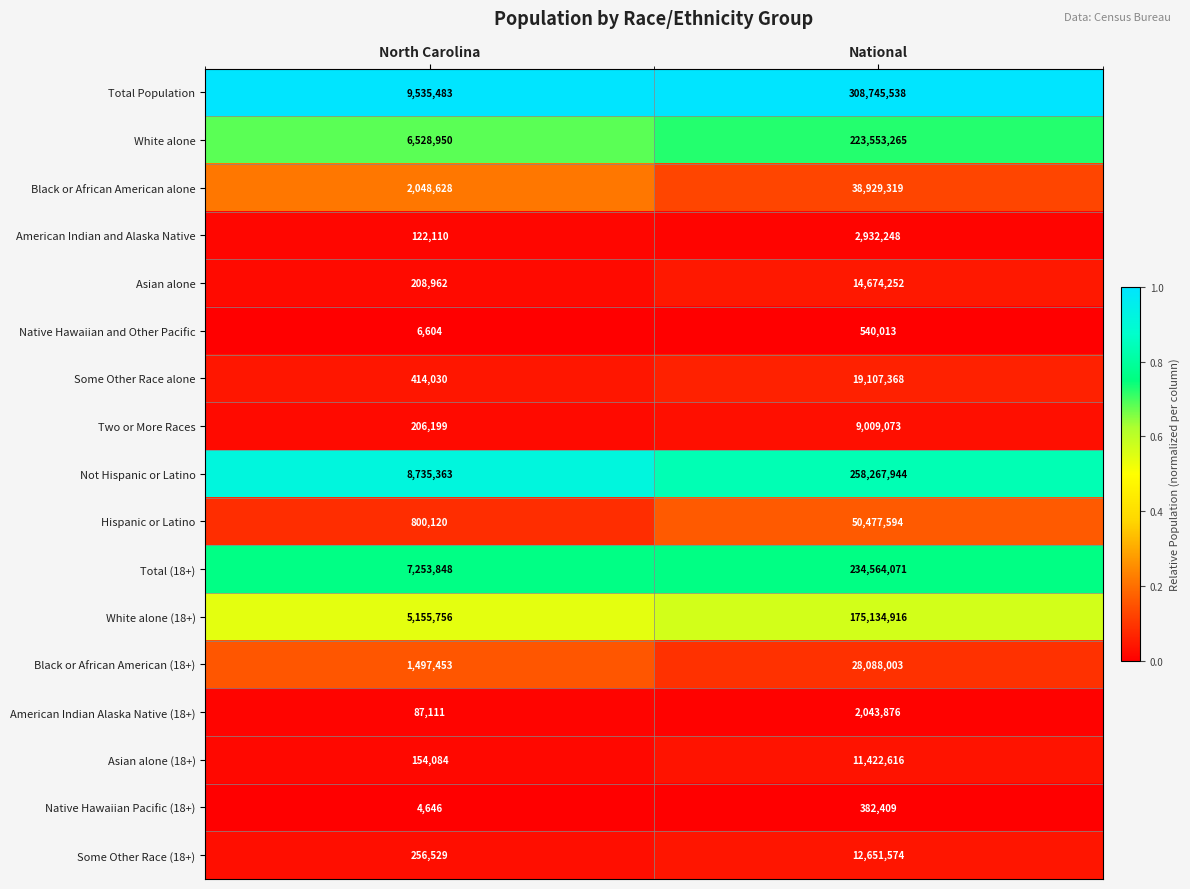

What is the difference between the highest and lowest values at National?

308363129